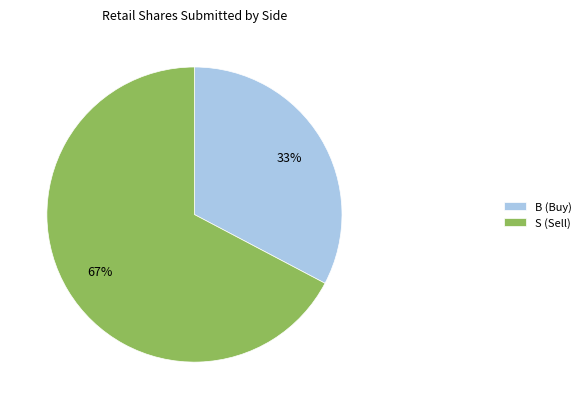

To the nearest percent, what portion does B (Buy) represent?

33%